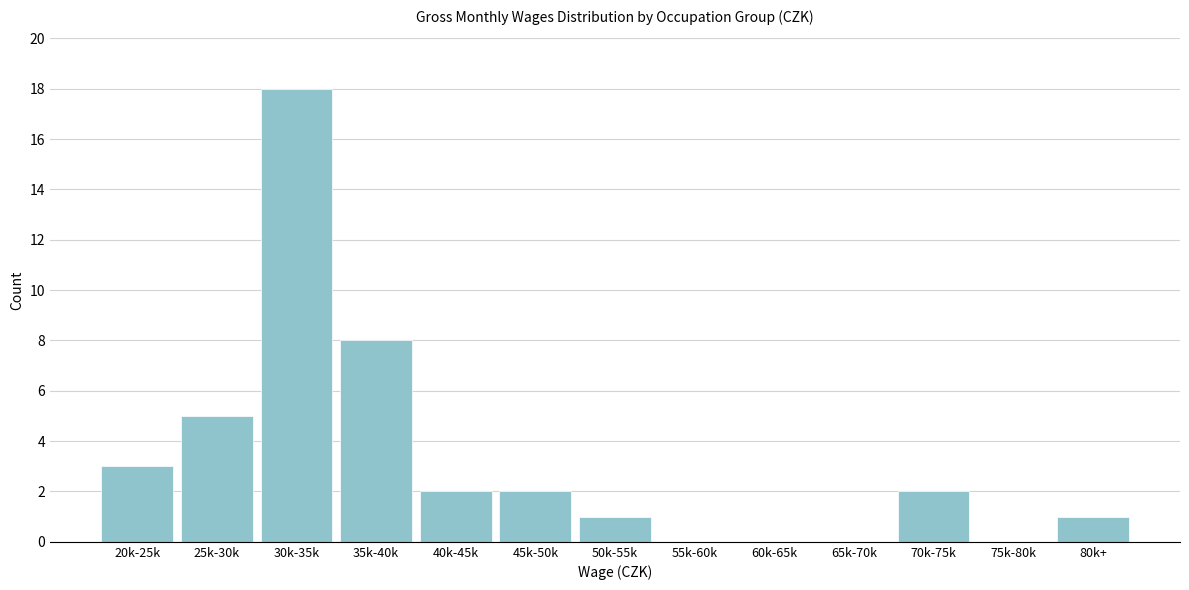

Reading right to left, list all the values displayed in this chart.

80k+=1	75k-80k=0	70k-75k=2	65k-70k=0	60k-65k=0	55k-60k=0	50k-55k=1	45k-50k=2	40k-45k=2	35k-40k=8	30k-35k=18	25k-30k=5	20k-25k=3